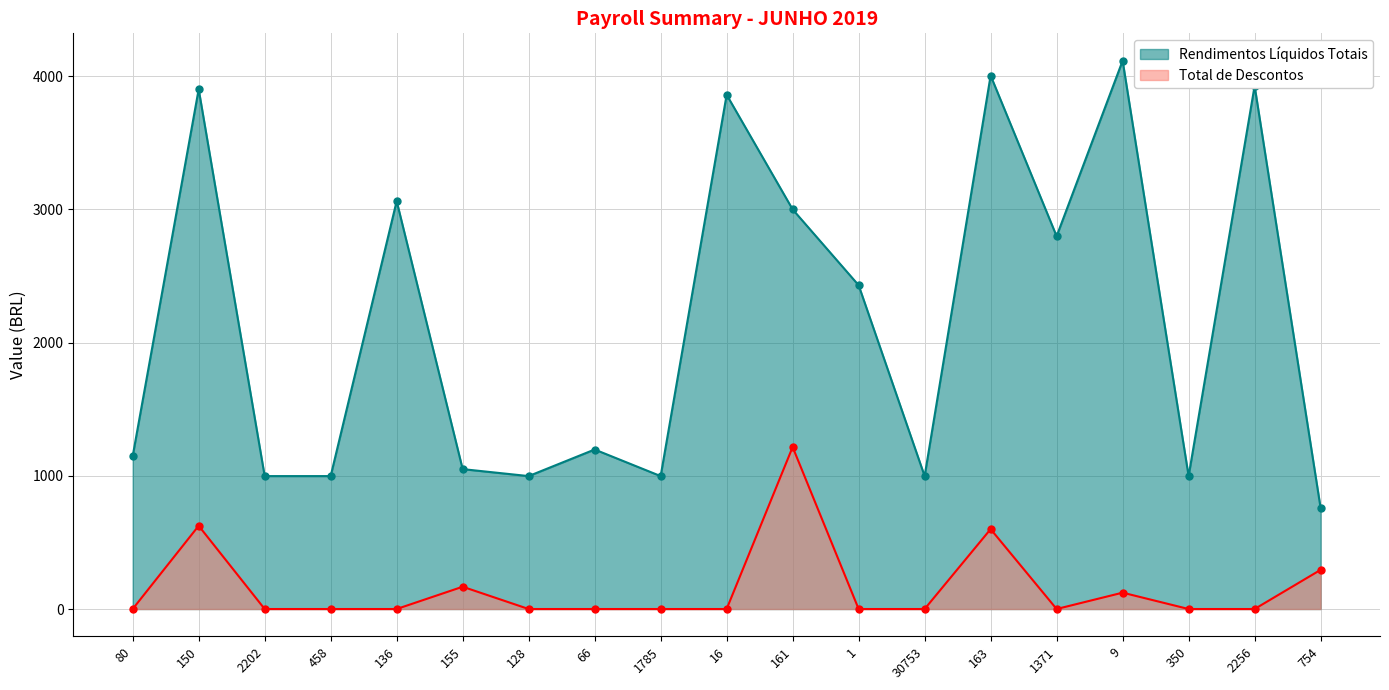

What is the greatest value displayed?

4116.5